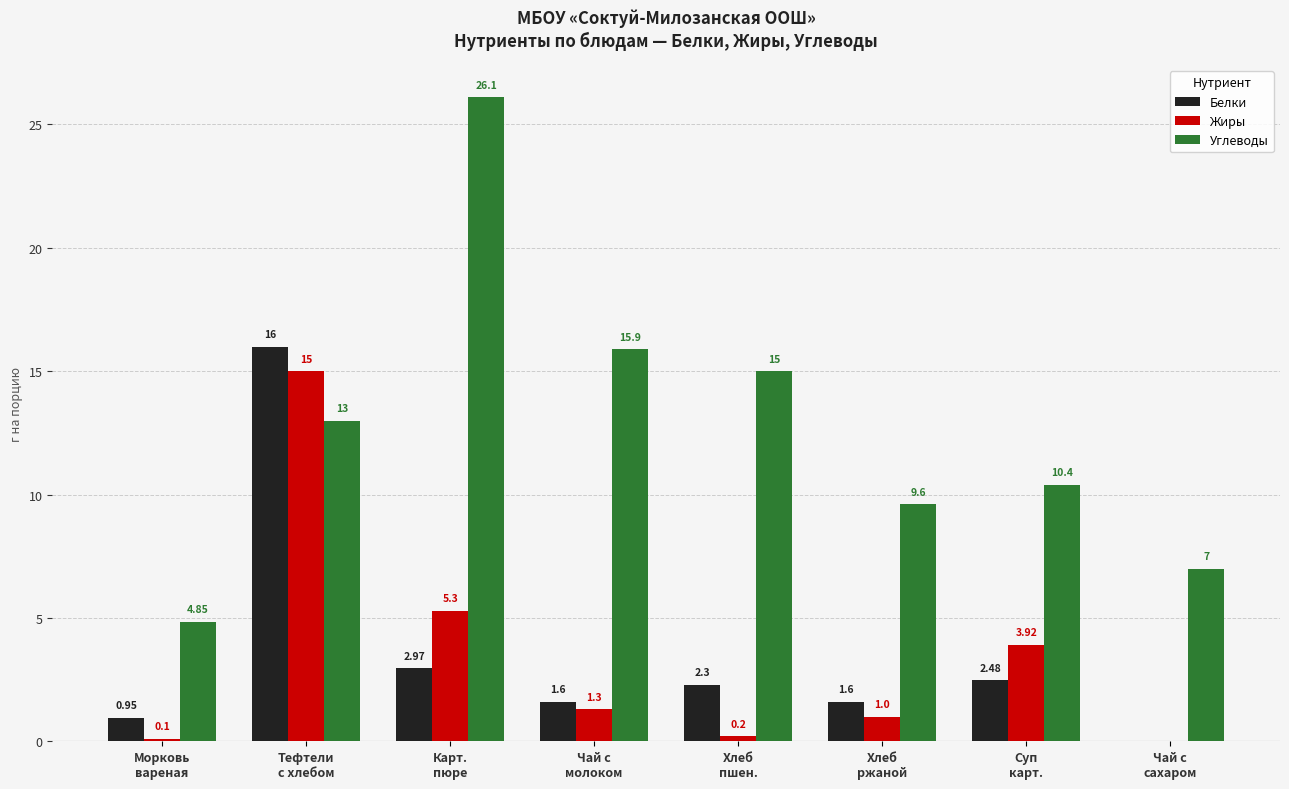

Count the number of categories in the chart.

8